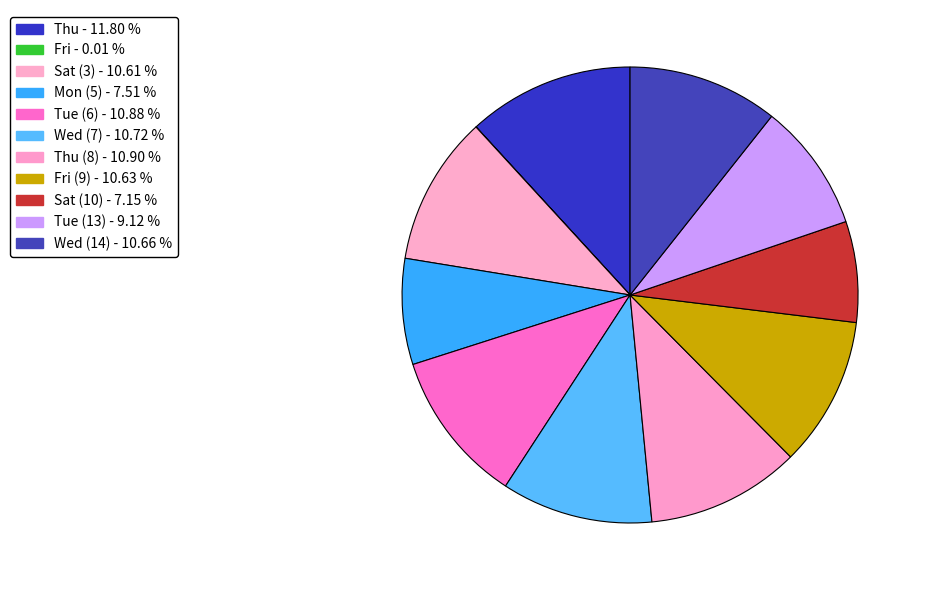

Count the number of slices in the pie.

11